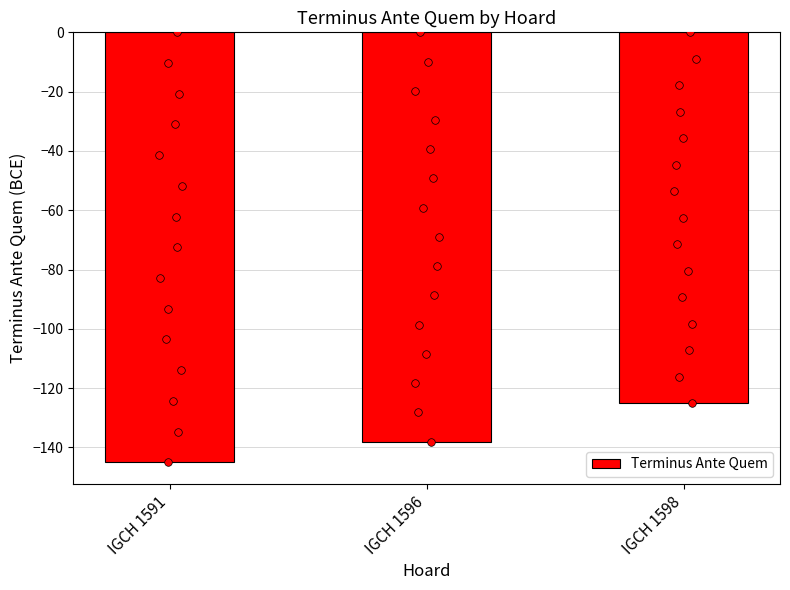

What is the change in value from IGCH 1591 to IGCH 1598?

+20